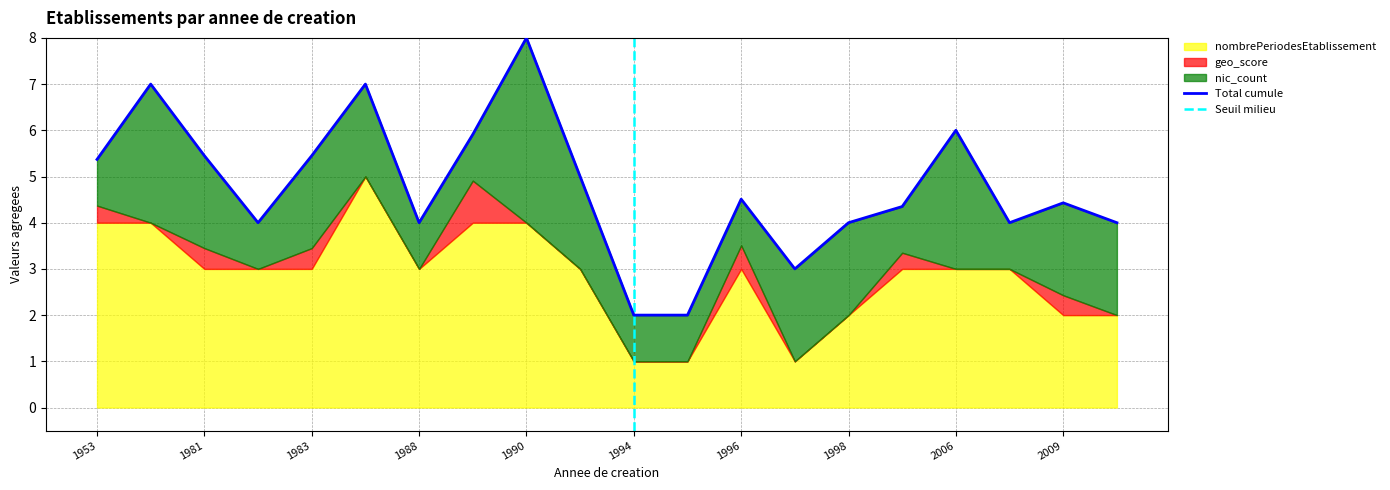

True or false: nombrePeriodesEtablissement has a value of 2.0 at 2009.

True